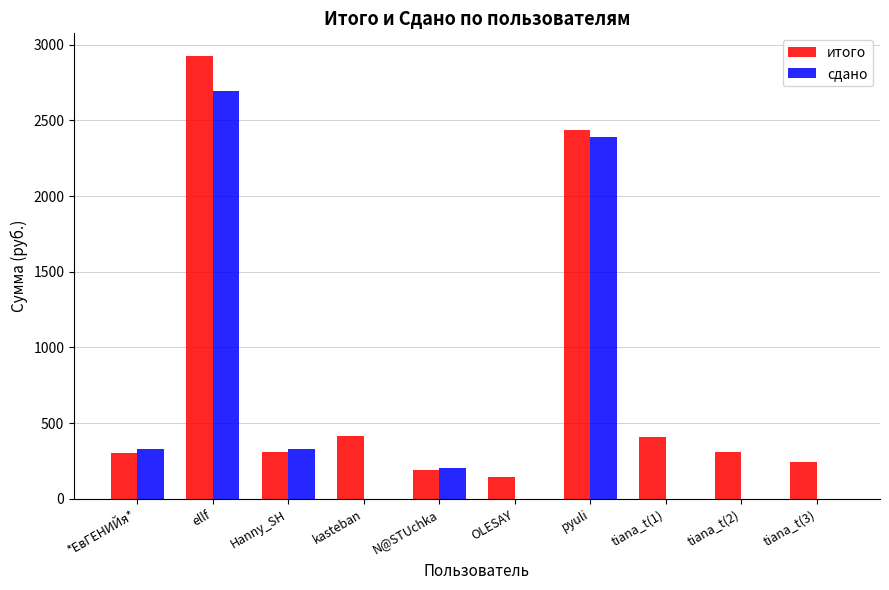

Which series changed the most between ellf and Hanny_SH?

итого